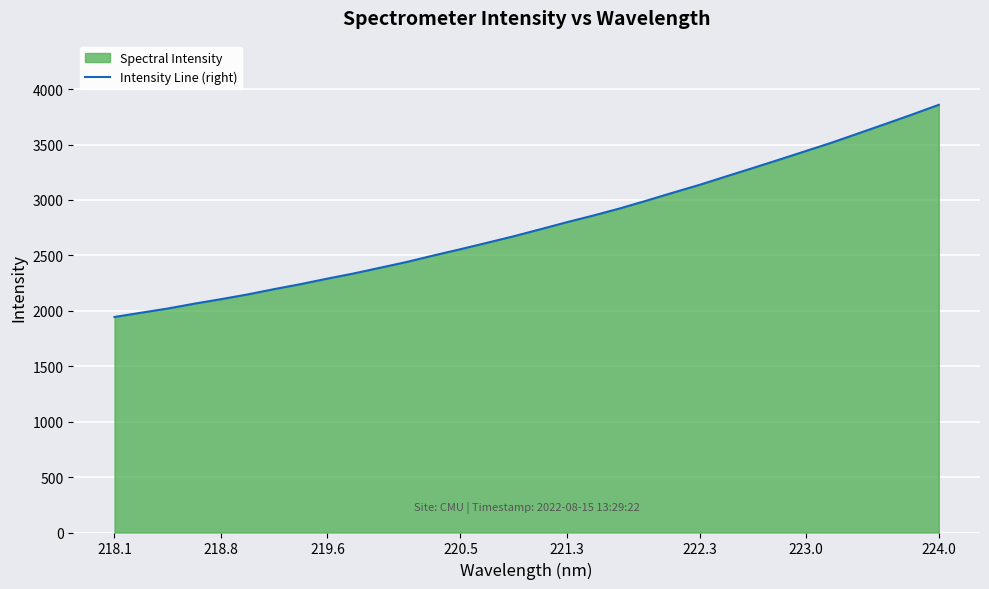

What is the greatest value displayed?

3858.4